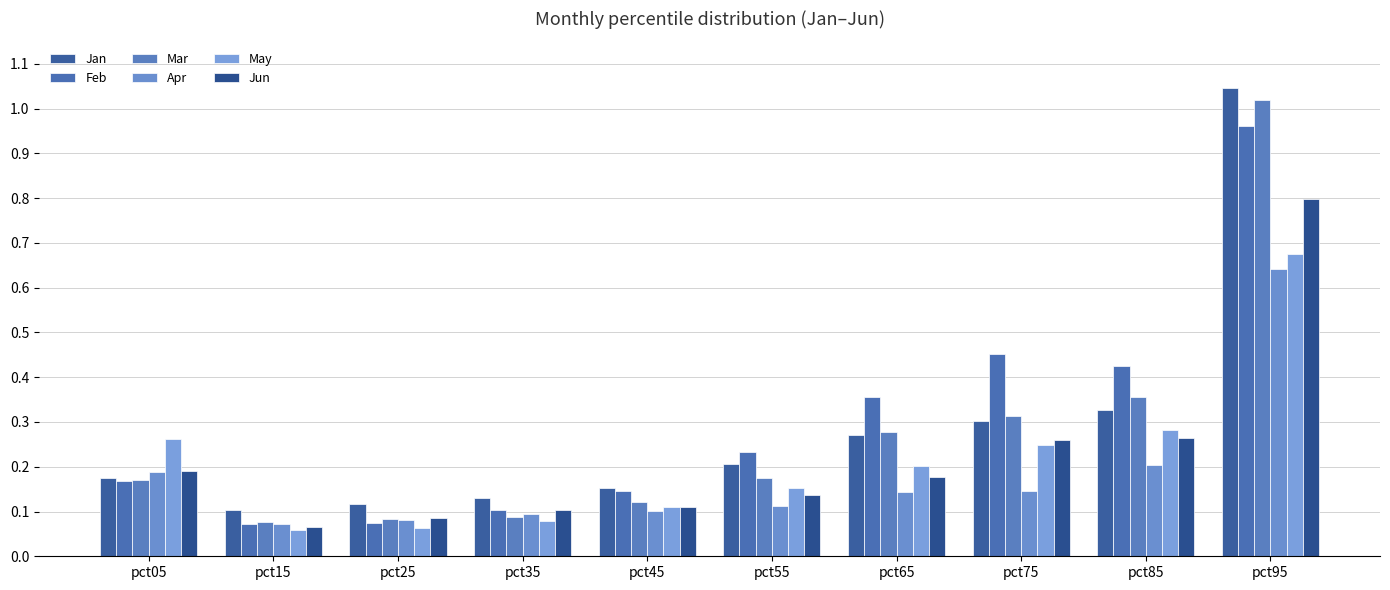

At pct75, list the series in order from largest to smallest.

Feb, Mar, Jan, Jun, May, Apr